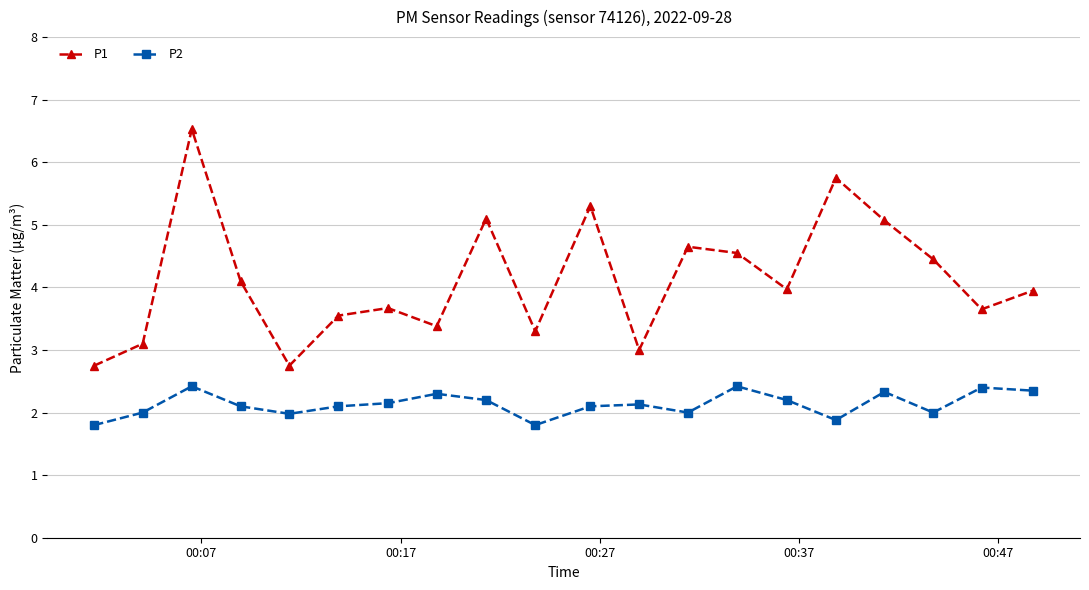

What are all the series names shown in the legend?

P1, P2